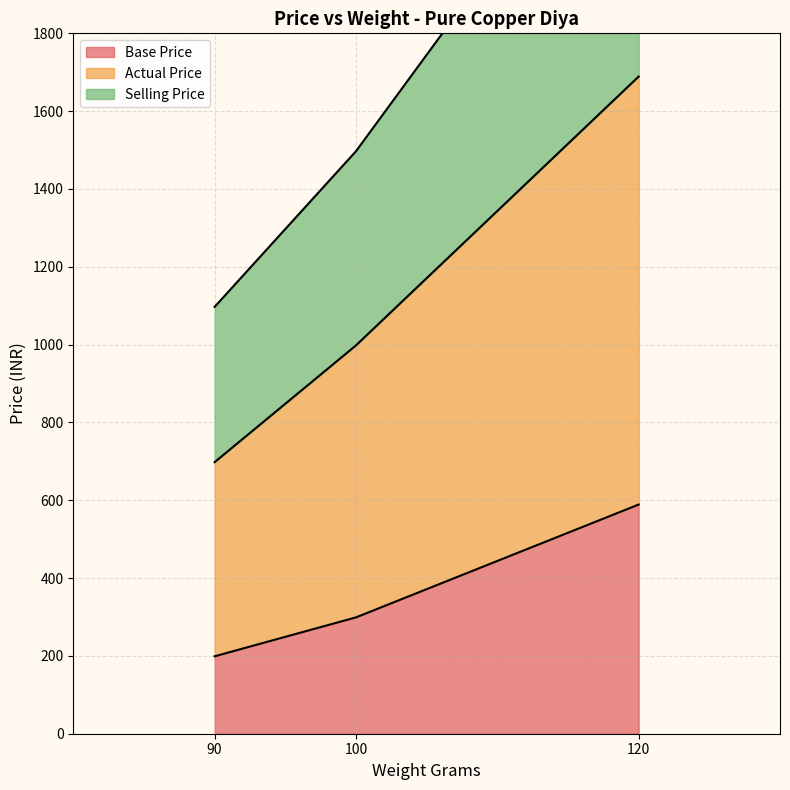

Rank the series by their maximum value, from lowest to highest.

Base Price, Actual Price, Selling Price